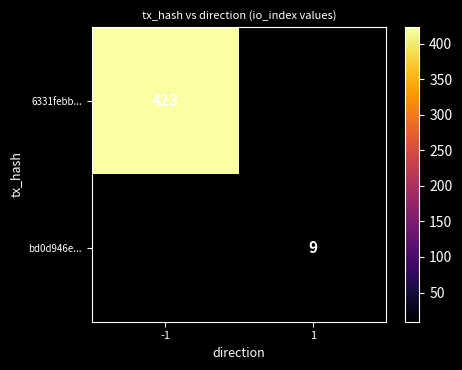

The 6331febb... series shows 579 at -1. True or false?

False